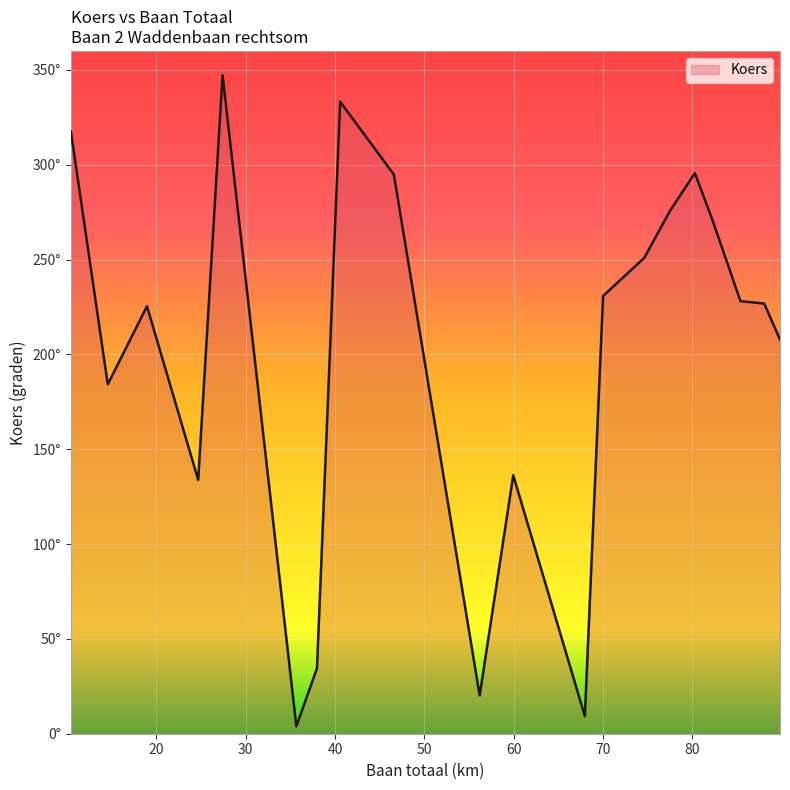

Does the chart have visible grid lines?

Yes